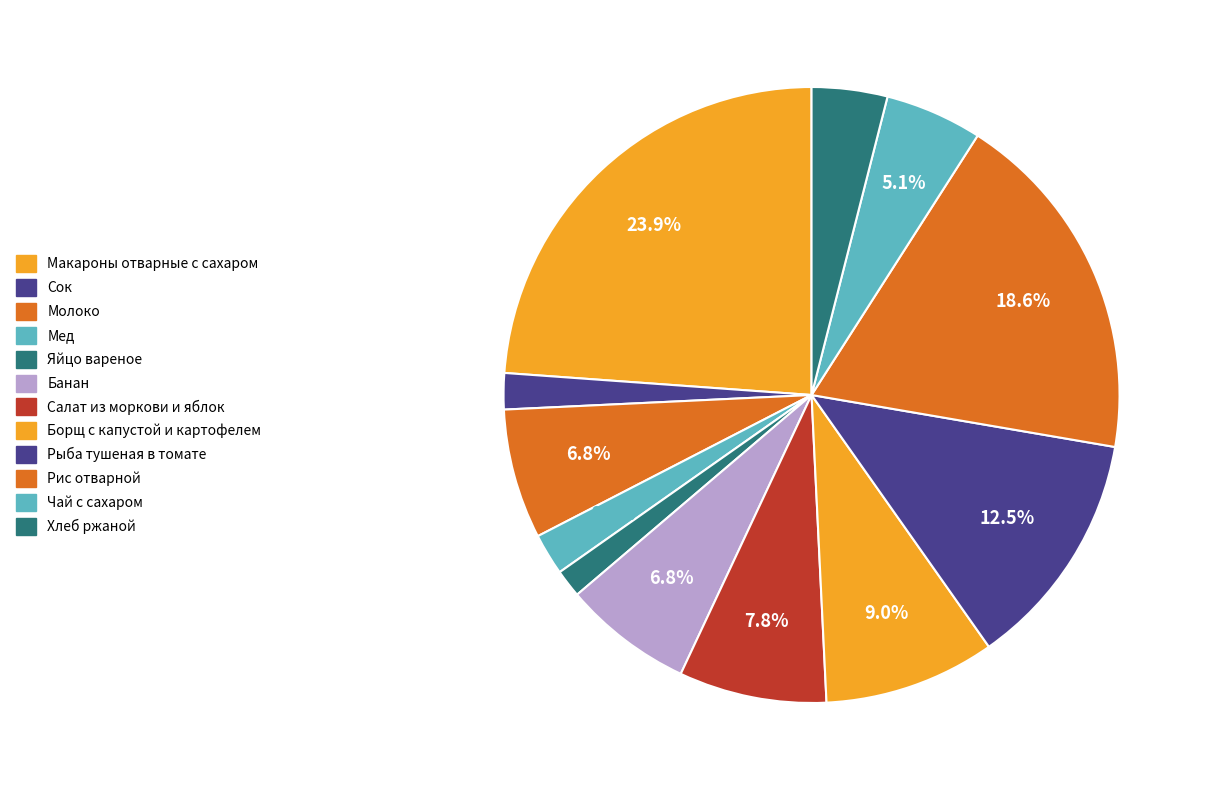

What is the change in value from Макароны отварные с сахаром to Мед?

-306.4